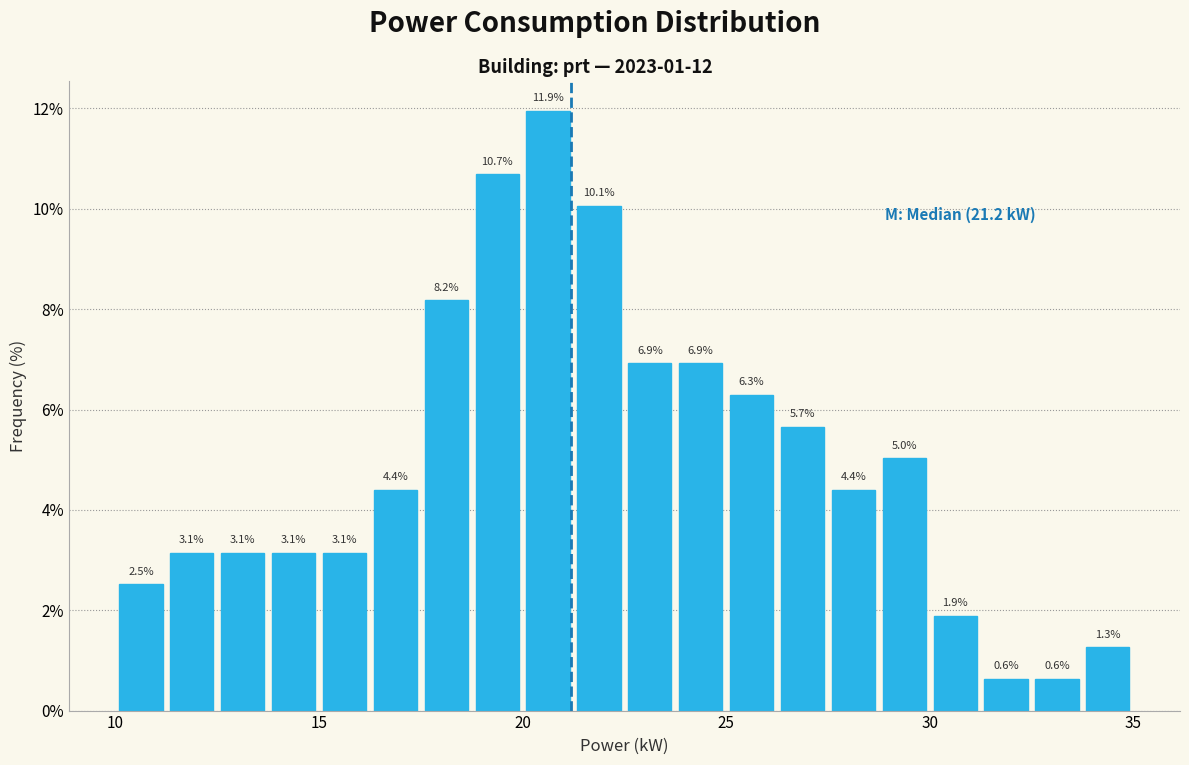

Around what value on the x-axis is the tallest bar? Give the approximate position of its centre, as read against the axis.

20.5